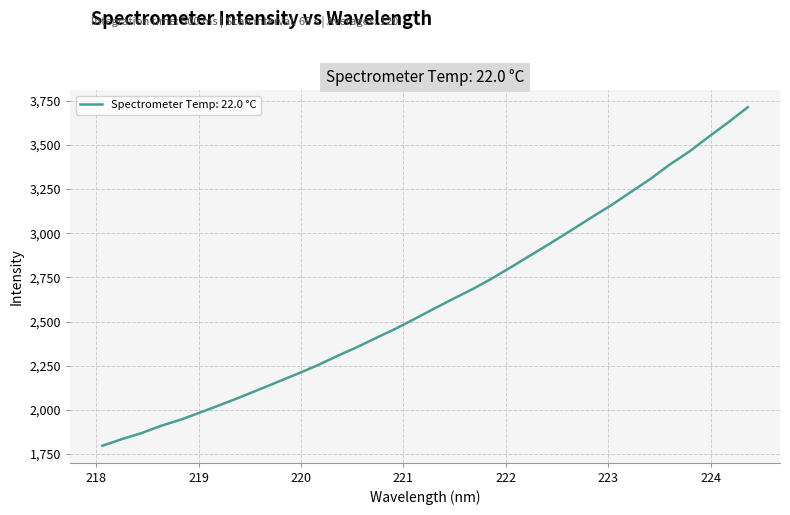

What is the difference between the maximum and minimum values?

1917.2